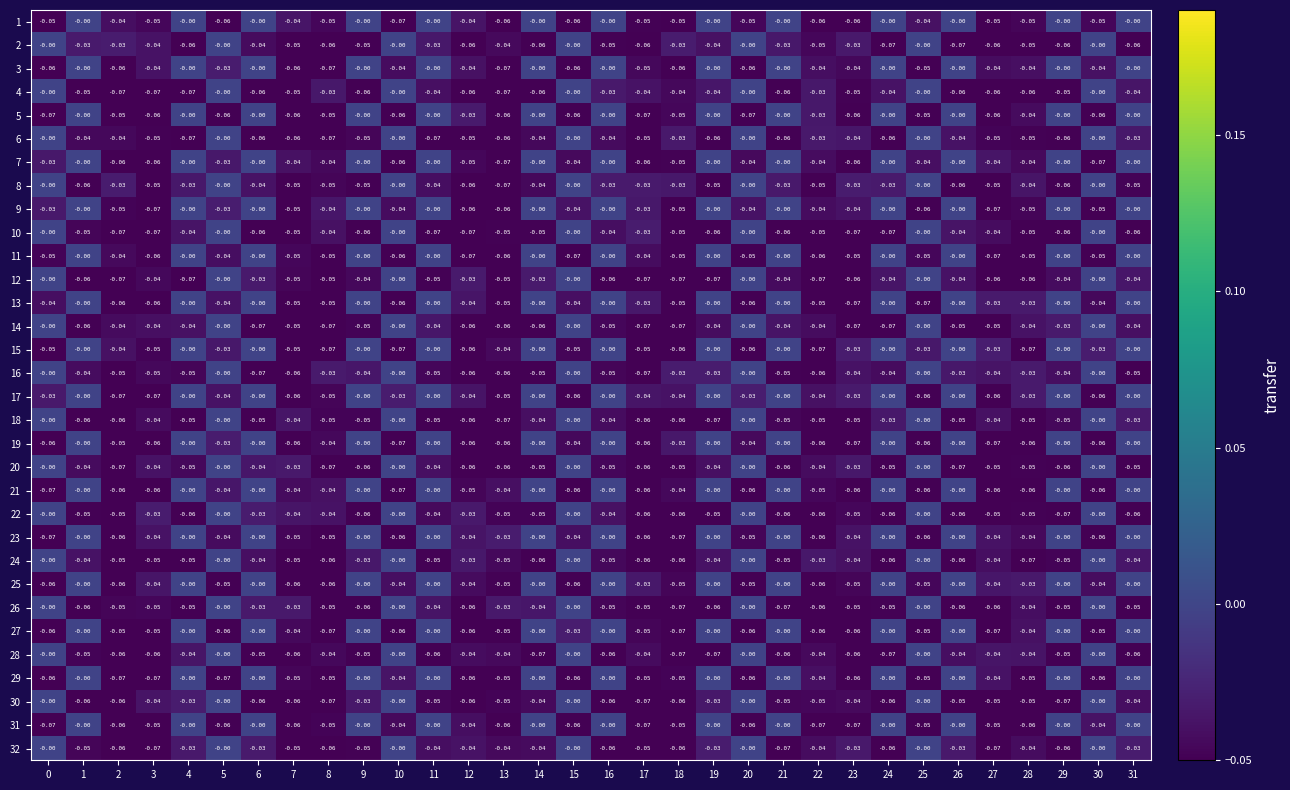

What is the total value across all series at 19?

-0.8